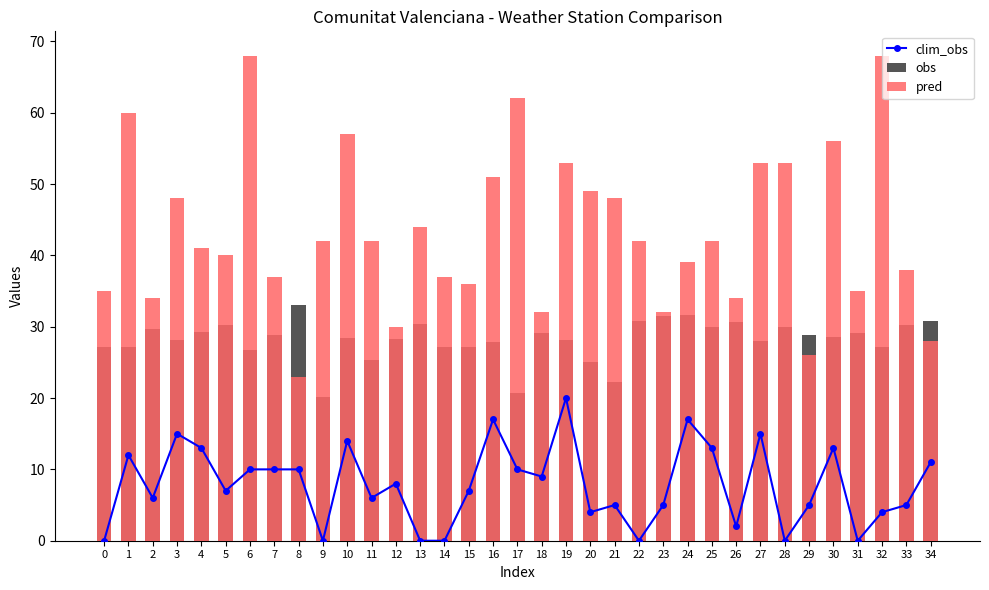

At which category is the sum across all series the highest?

6